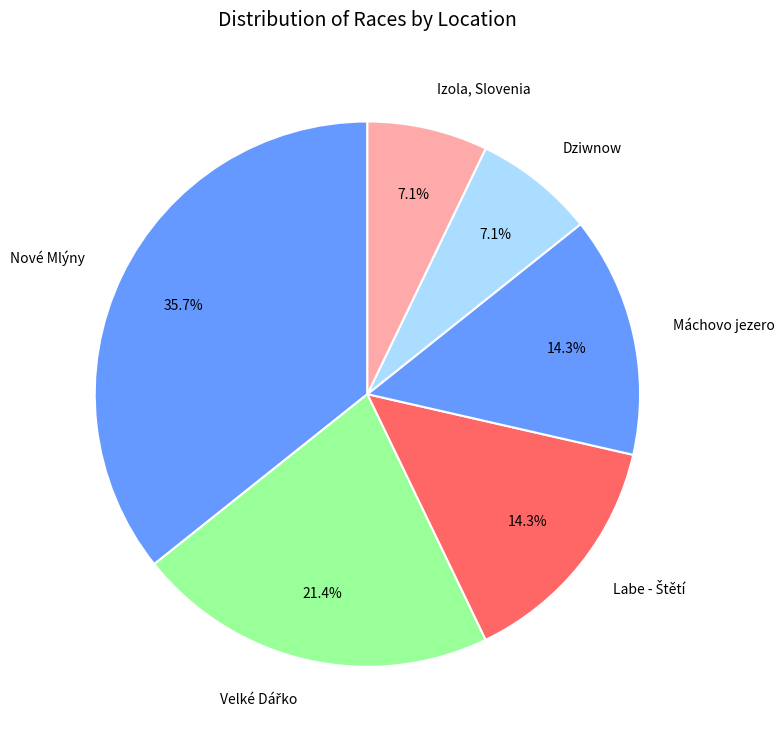

What is the ratio of the value at Izola, Slovenia to the value at Dziwnow?

1.0